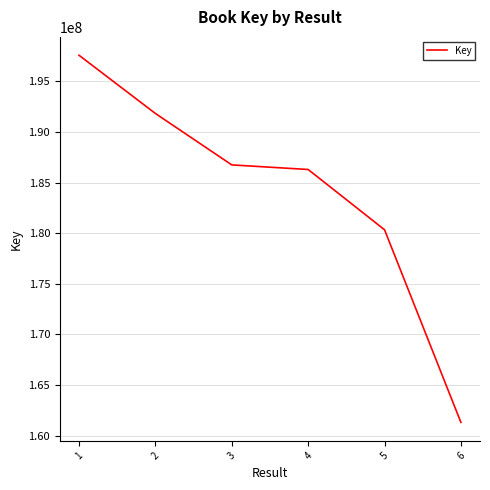

Rank the categories by value from lowest to highest.

6, 5, 4, 3, 2, 1